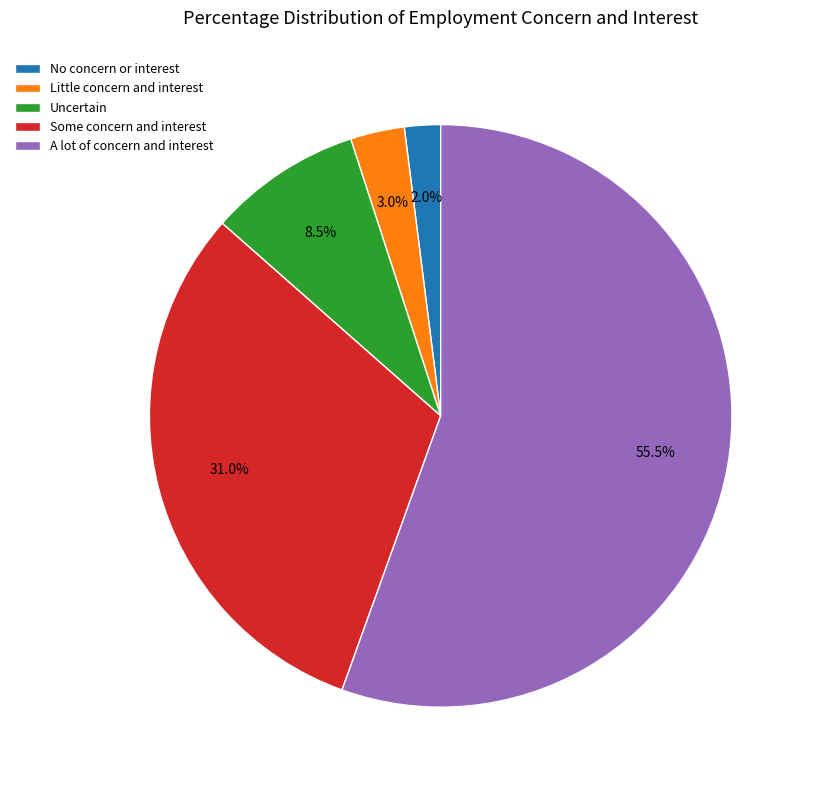

Do A lot of concern and interest and Some concern and interest together represent more than half of the pie?

Yes